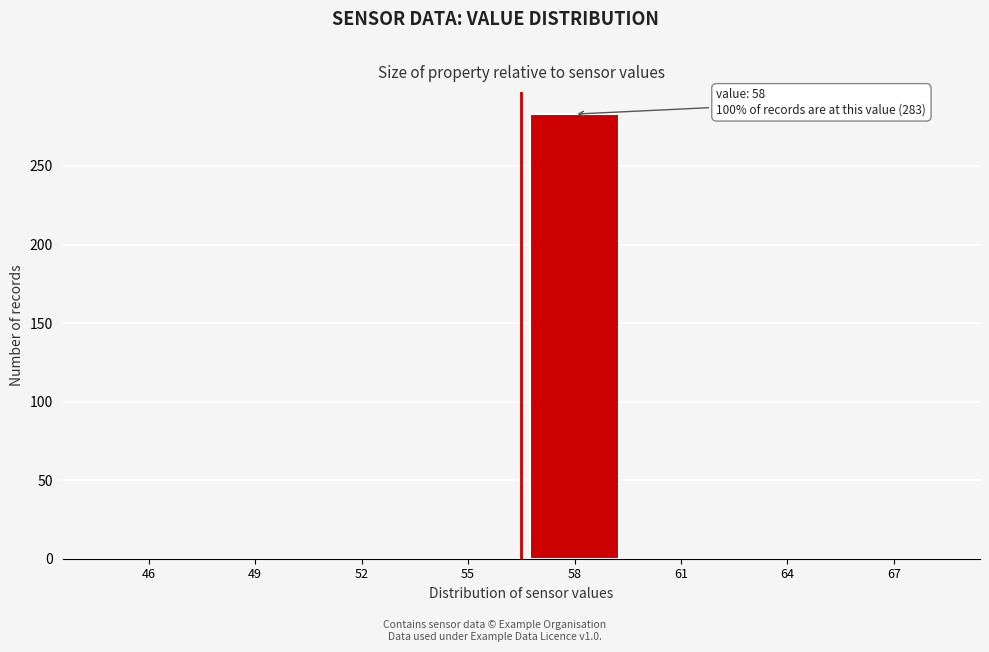

Reading left to right, transcribe all the data shown in this chart.

46=0	49=0	52=0	55=0	58=283	61=0	64=0	67=0